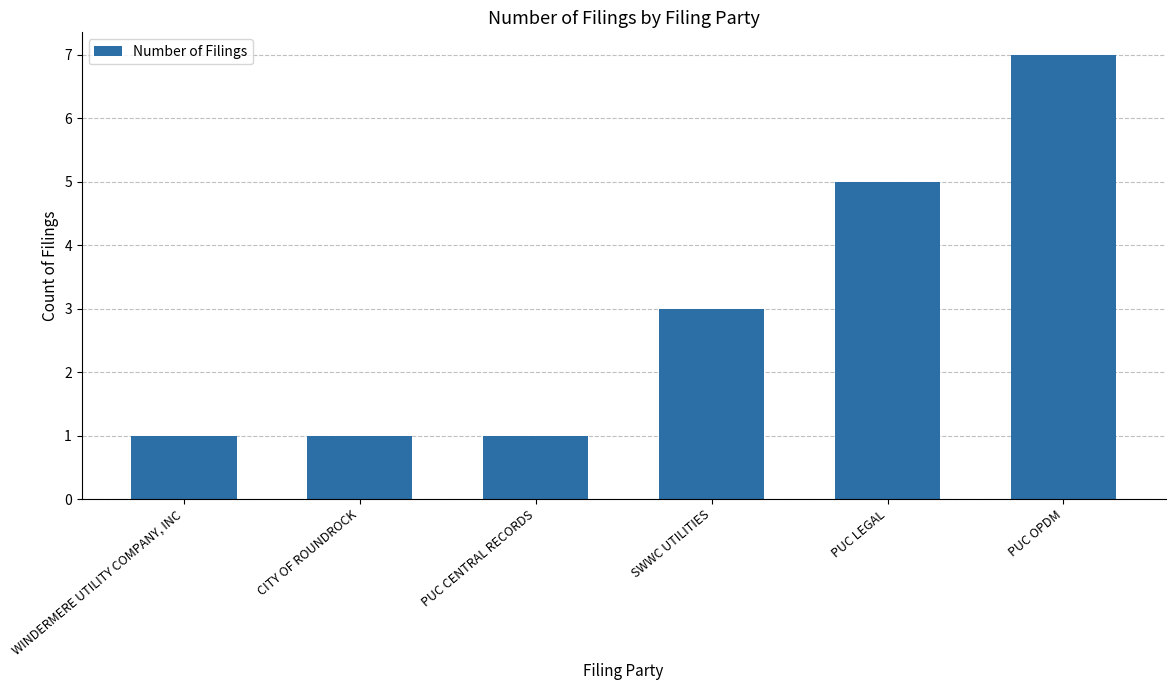

What value does the data have at PUC CENTRAL RECORDS?

1